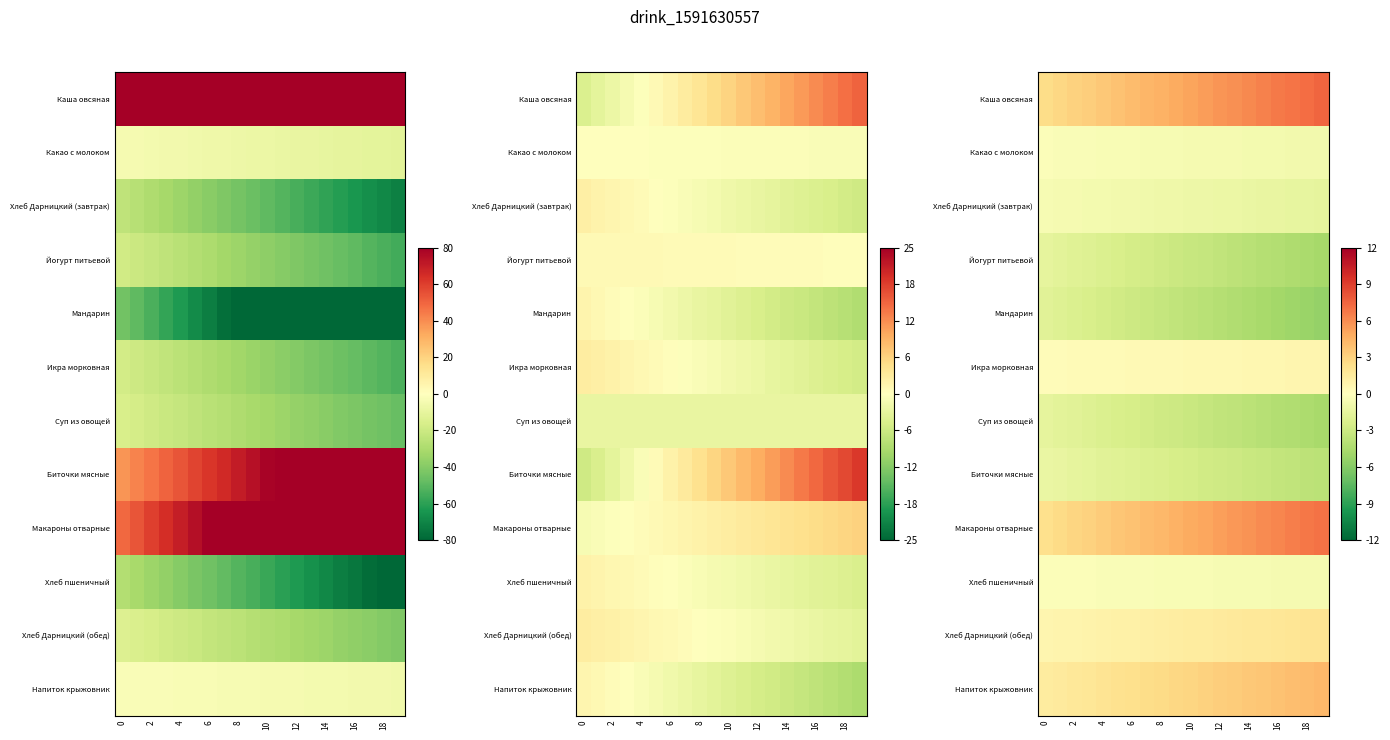

What is the spread (max minus min) of values at 16?

7.9